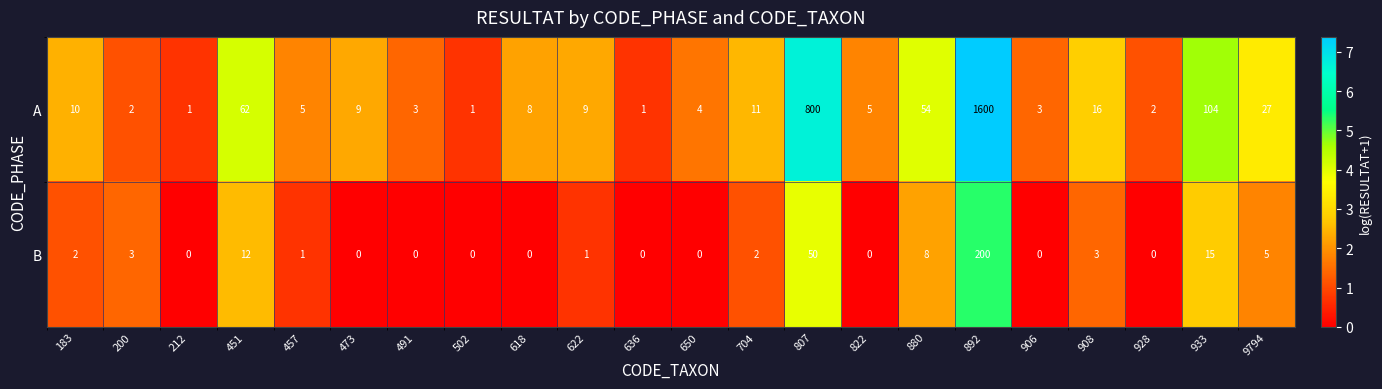

How many data points does each series have?

22